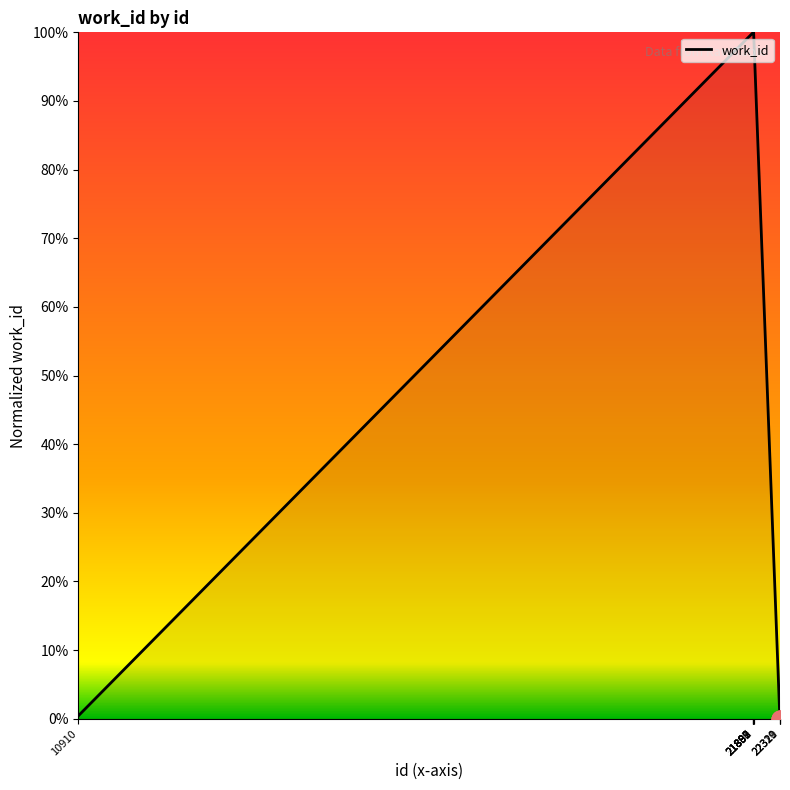

Reading left to right, what are all the values shown in this chart?

0.4	100.0	100.0	100.0	100.0	100.0	100.0	0.0	0.0	0.0